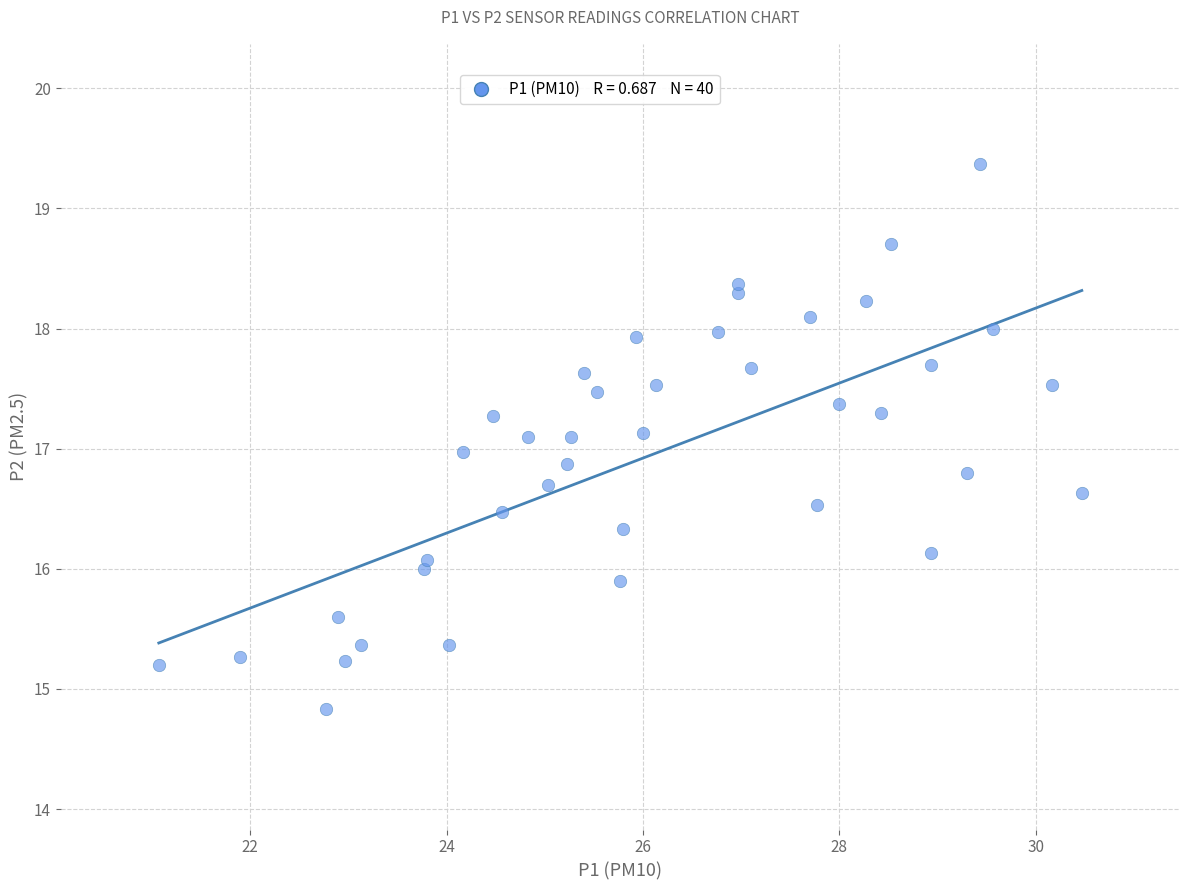

What is the range of Y values (max minus min)?

4.5